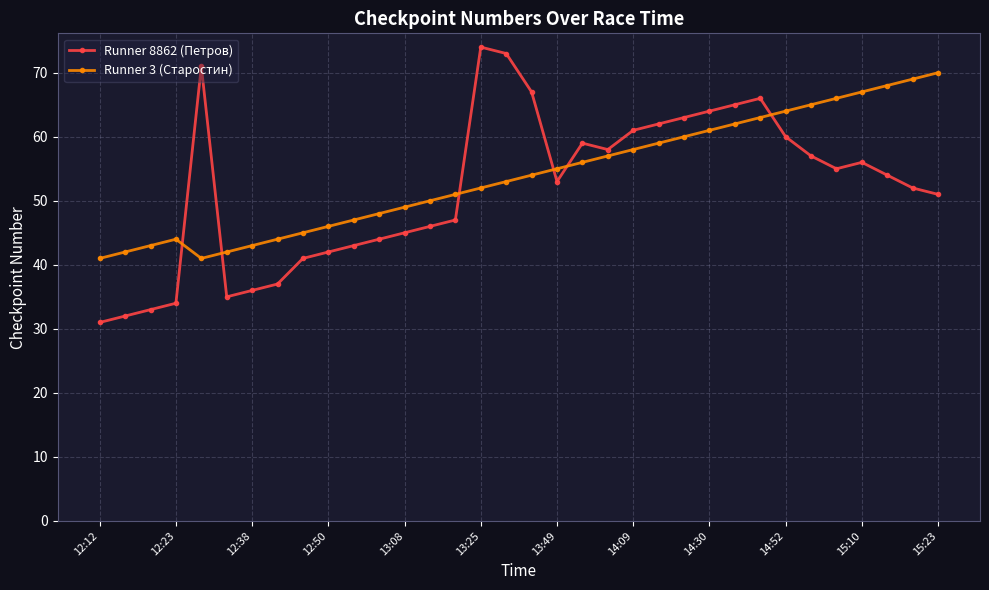

Which series has the largest range (max minus min)?

Runner 8862 (Петров)